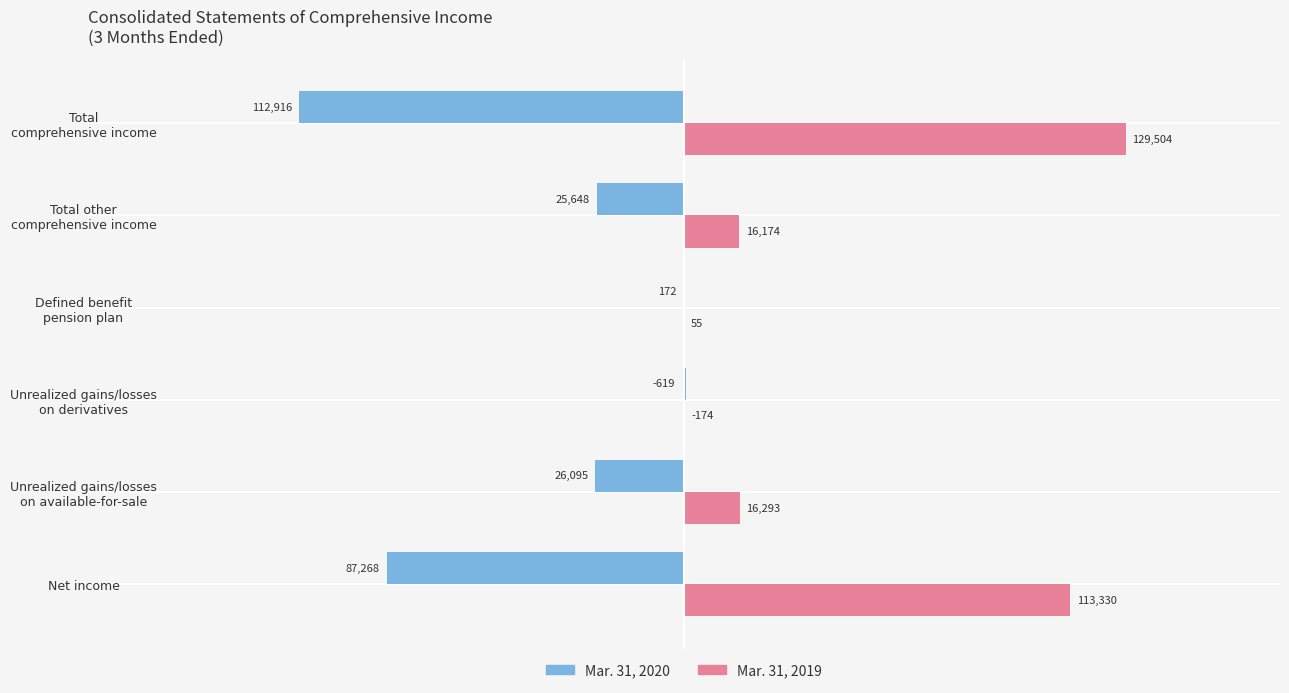

How many distinct data groups are displayed?

2